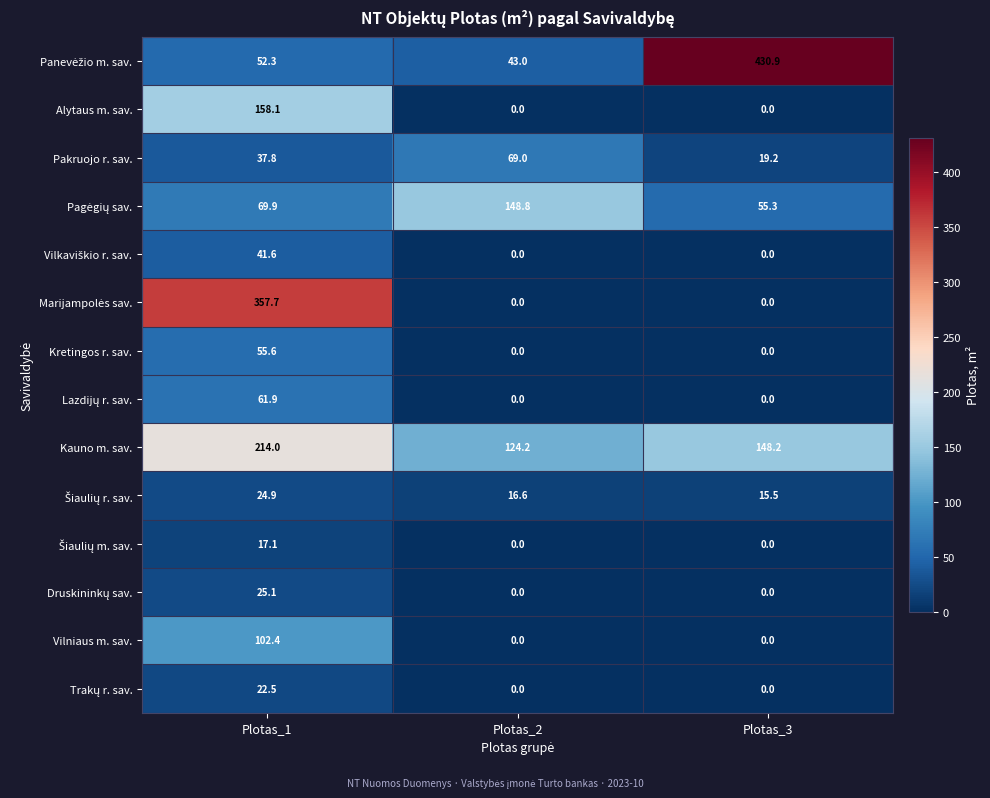

What is the minimum value for Kauno m. sav.?

124.2